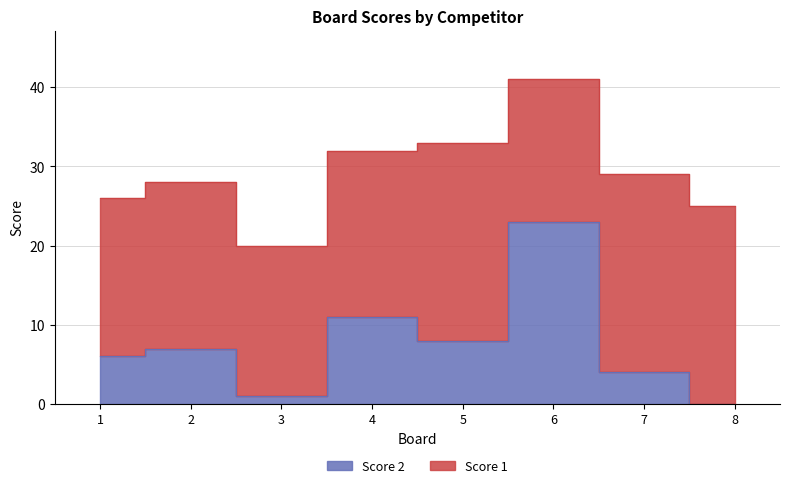

What is the change in value from 2 to 5?

+1